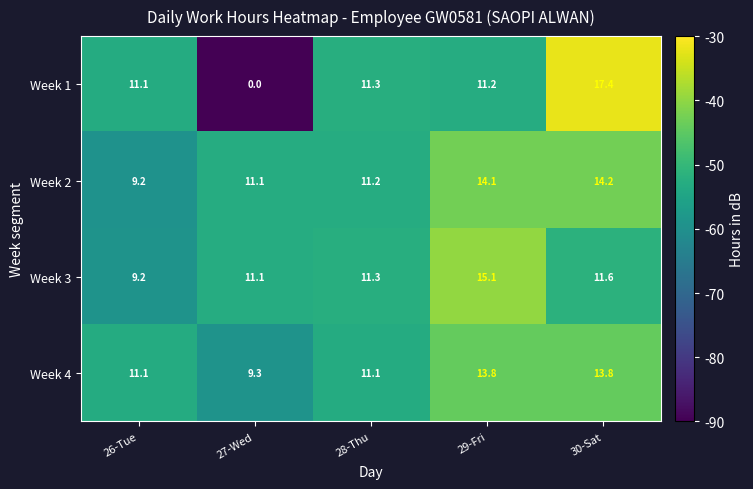

Reading left to right, list all the values displayed in this chart.

Week 1: 11.1	0.0	11.3	11.2	17.4
Week 2: 9.2	11.1	11.2	14.1	14.2
Week 3: 9.2	11.1	11.3	15.1	11.6
Week 4: 11.1	9.3	11.1	13.8	13.8